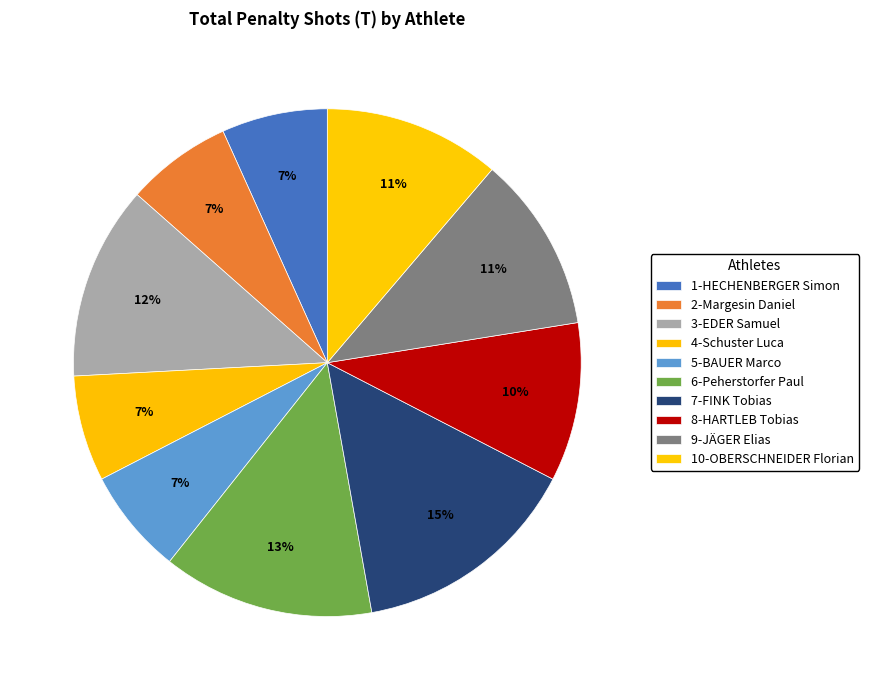

How many slices are in this pie chart?

10